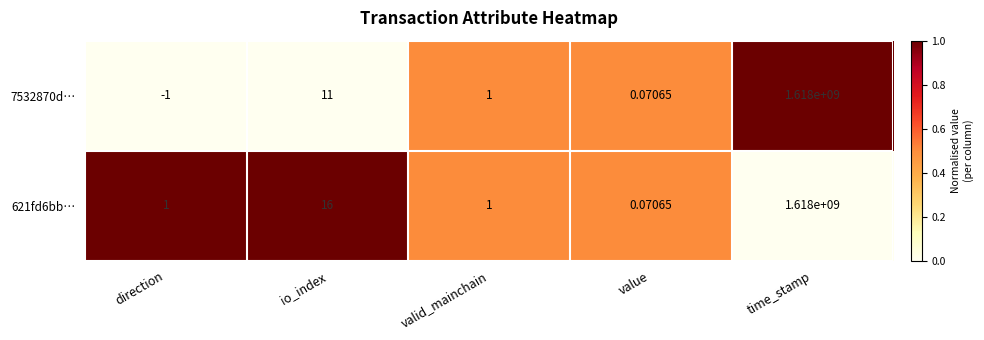

Count the number of categories in the chart.

5